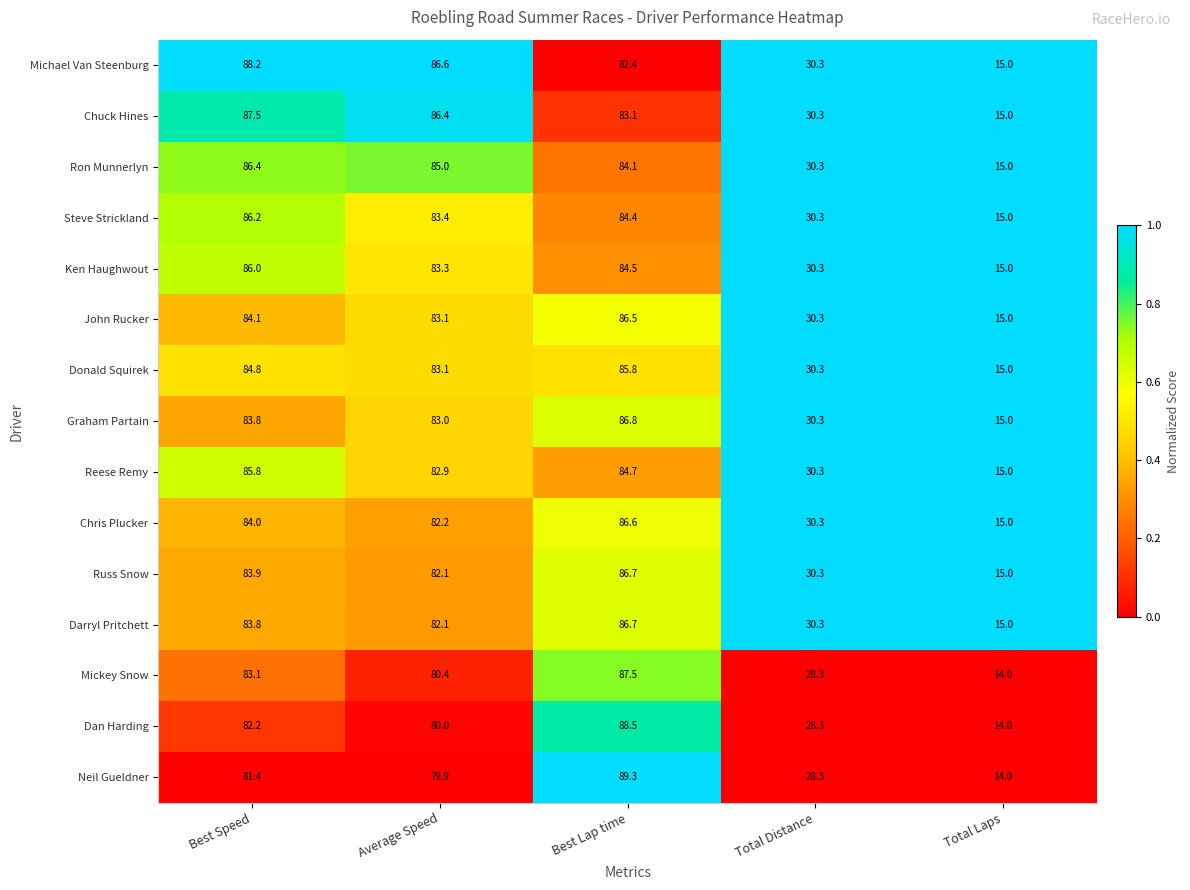

What is the average value of the Darryl Pritchett series?

59.6